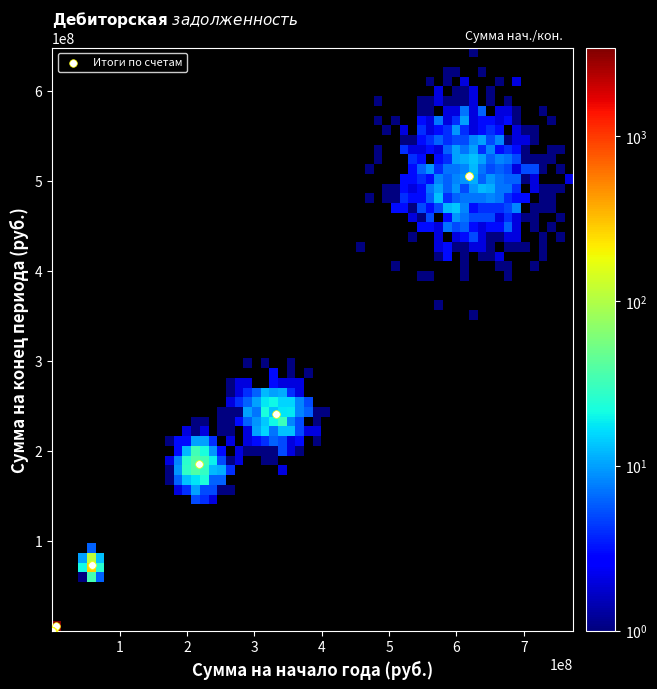

What Y value in the scatter plot is closest to 252613625?

240351500